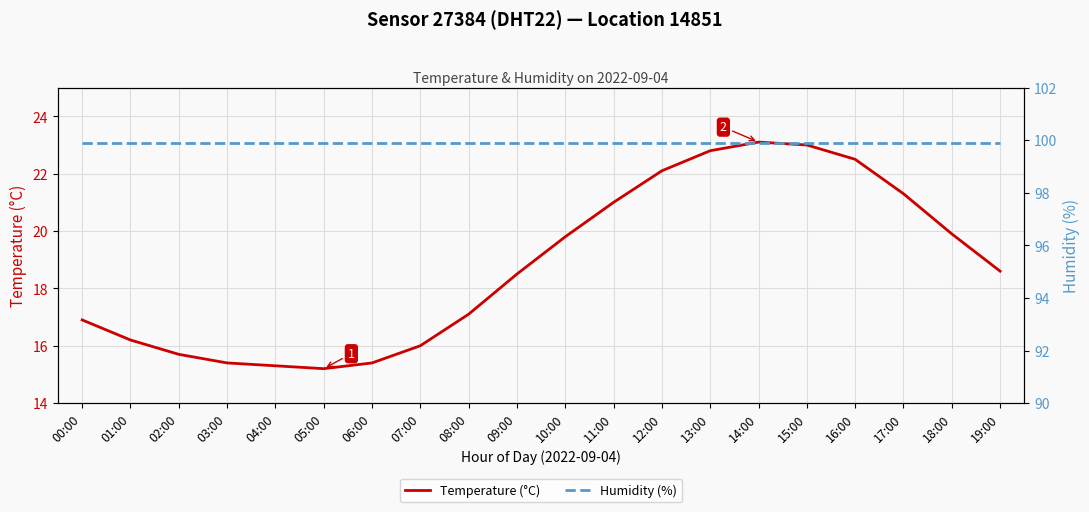

What is the total value across all series at 01:00?

116.1